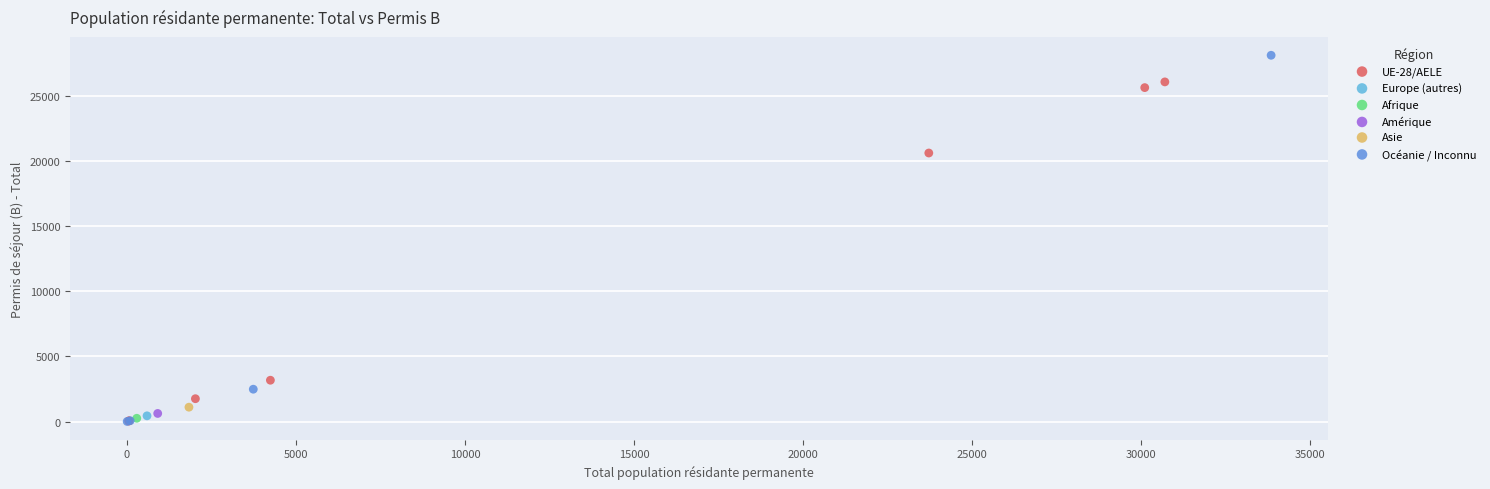

What are all the series names shown in the legend?

UE-28/AELE, Europe (autres), Afrique, Amérique, Asie, Océanie / Inconnu